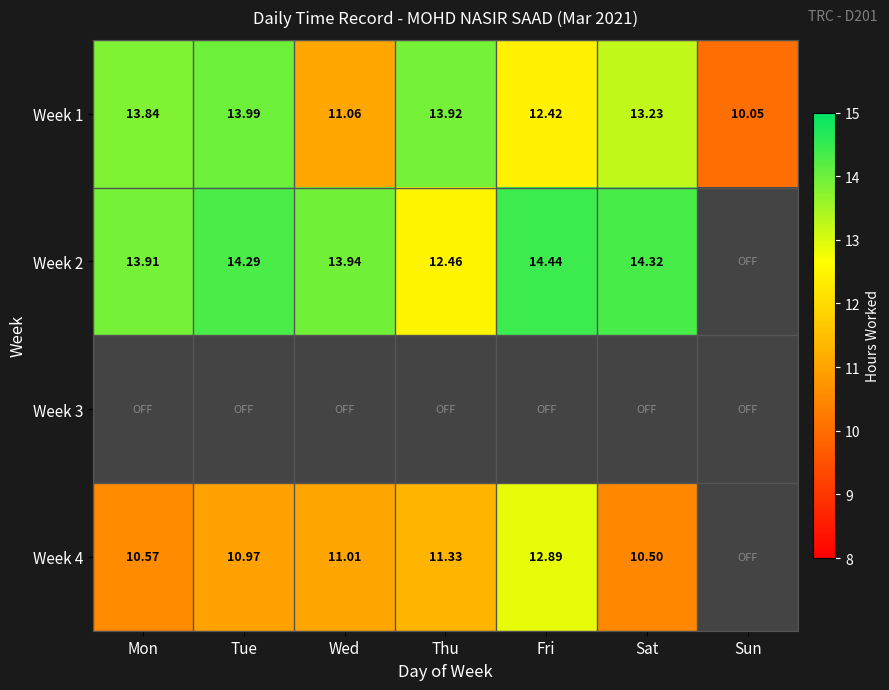

At which category does the chart reach its minimum across all series?

Sun